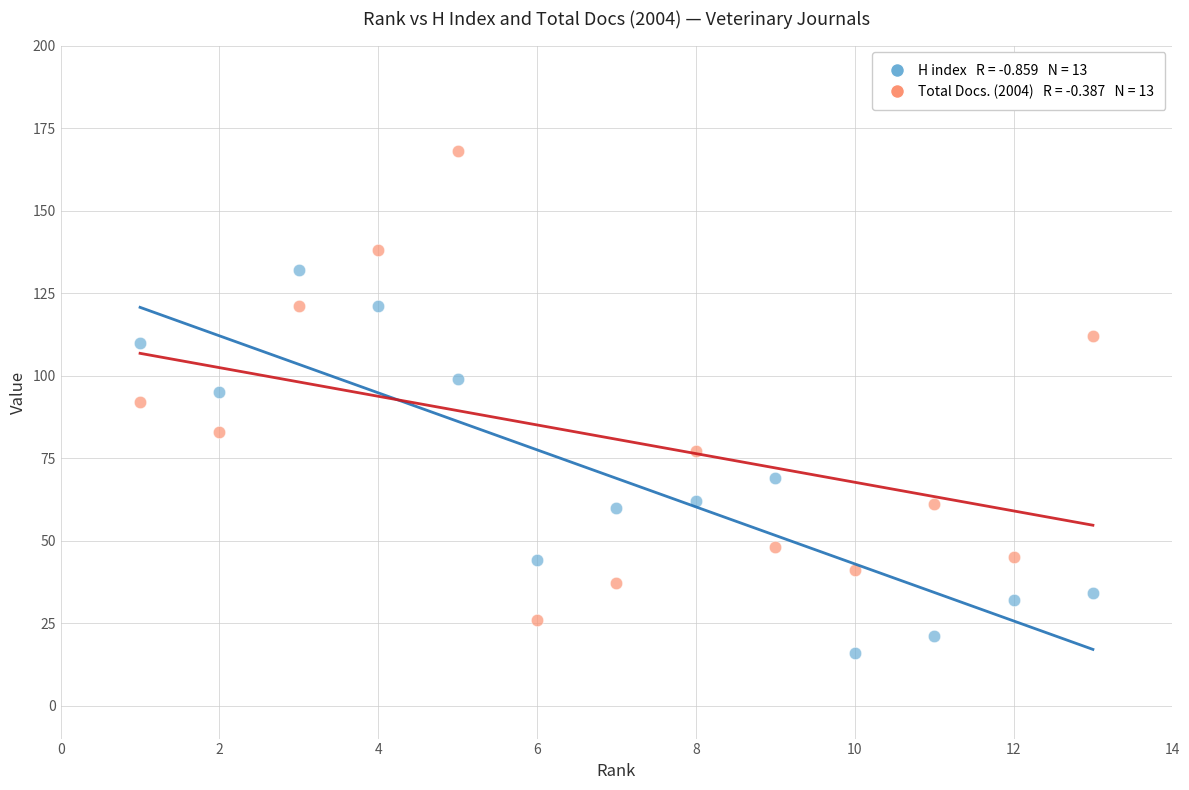

Across all data points, what is the range of X values (max minus min)?

12